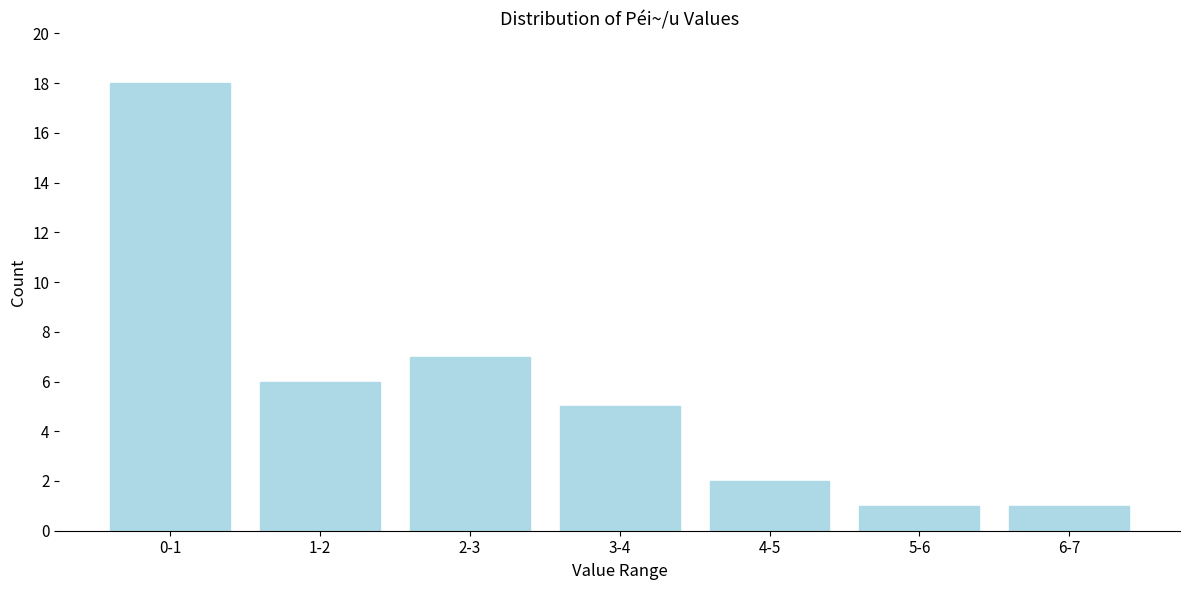

Reading right to left, transcribe all the data shown in this chart.

6-7=1	5-6=1	4-5=2	3-4=5	2-3=7	1-2=6	0-1=18